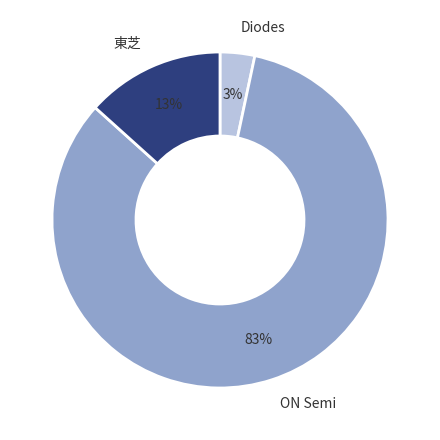

The Diodes slice represents 11% of the pie. True or false?

False